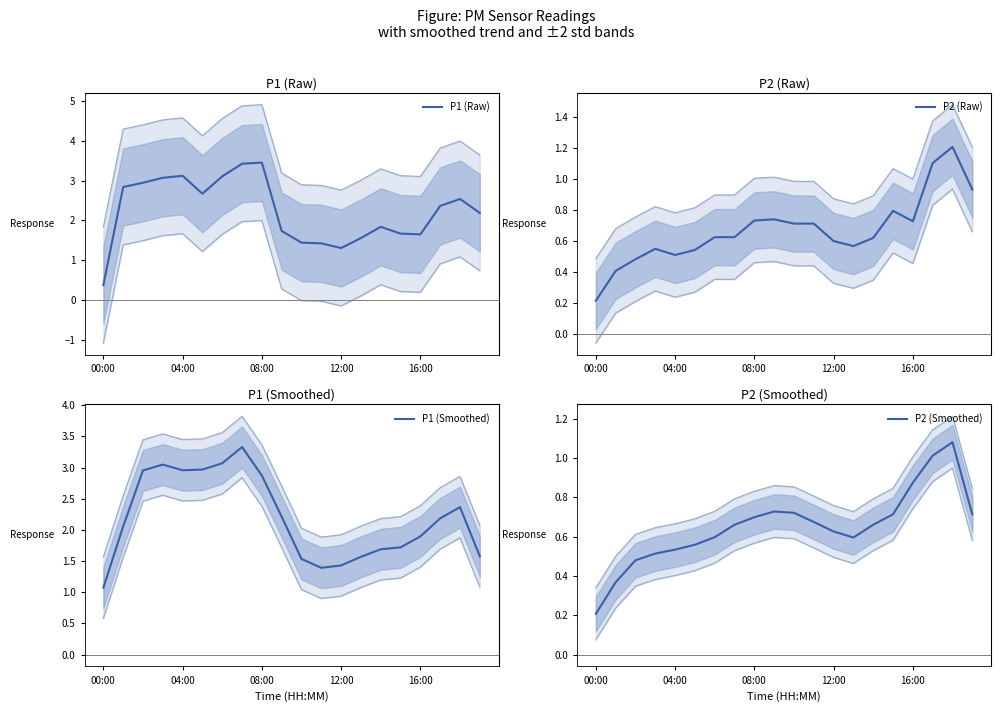

What is the highest value of the P1 (Raw) series?

3.5